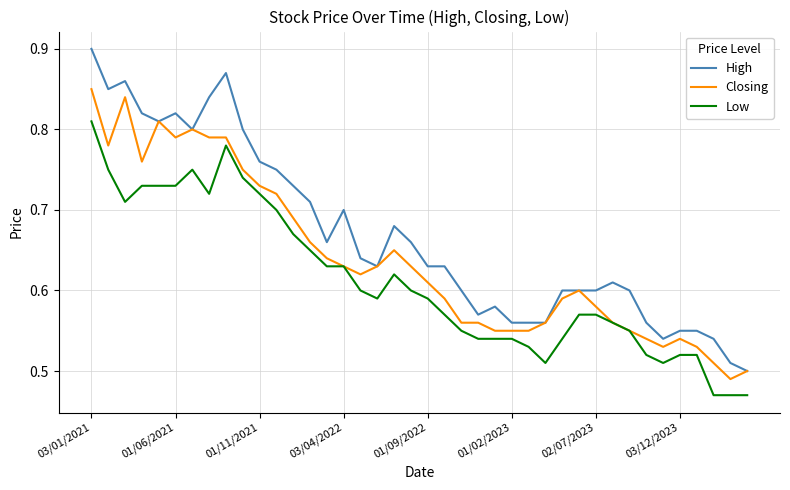

Which series has the largest total across all categories?

High